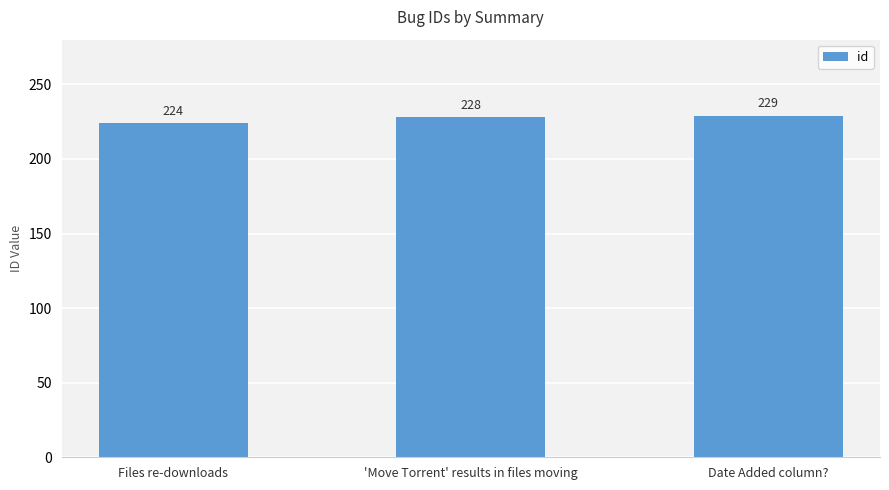

What value does the data have at 'Move Torrent' results in files moving?

228